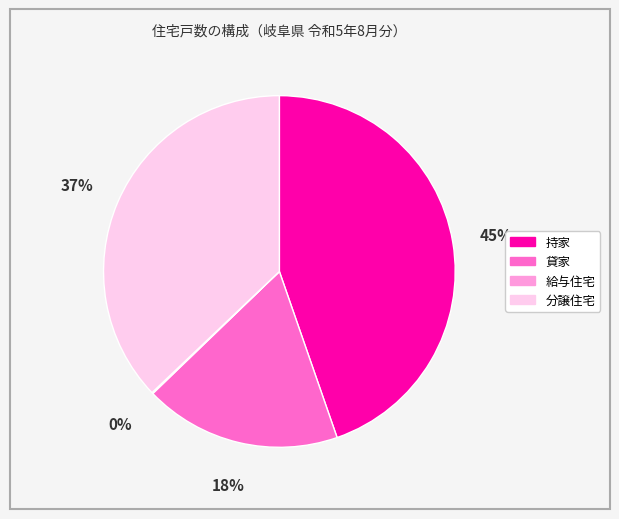

Which has a higher value, 分譲住宅 or 持家?

持家